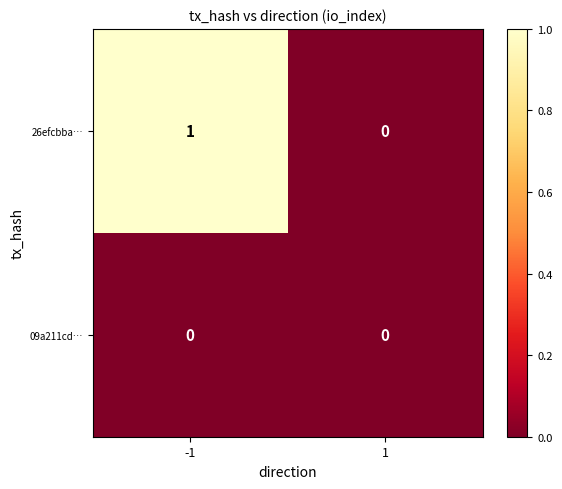

Which series has the largest total across all categories?

26efcbba…